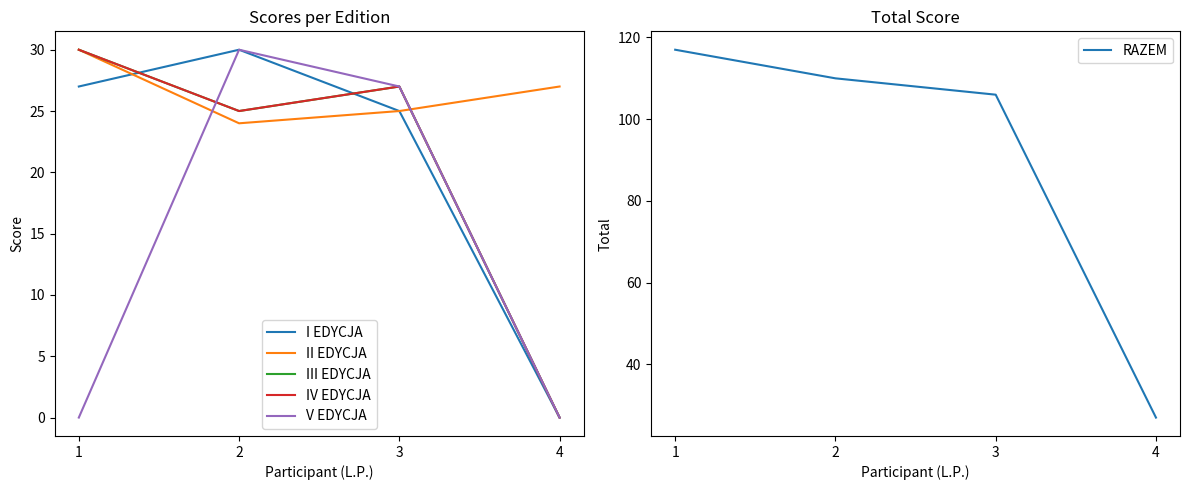

Which has a higher value, 3 or 2?

2